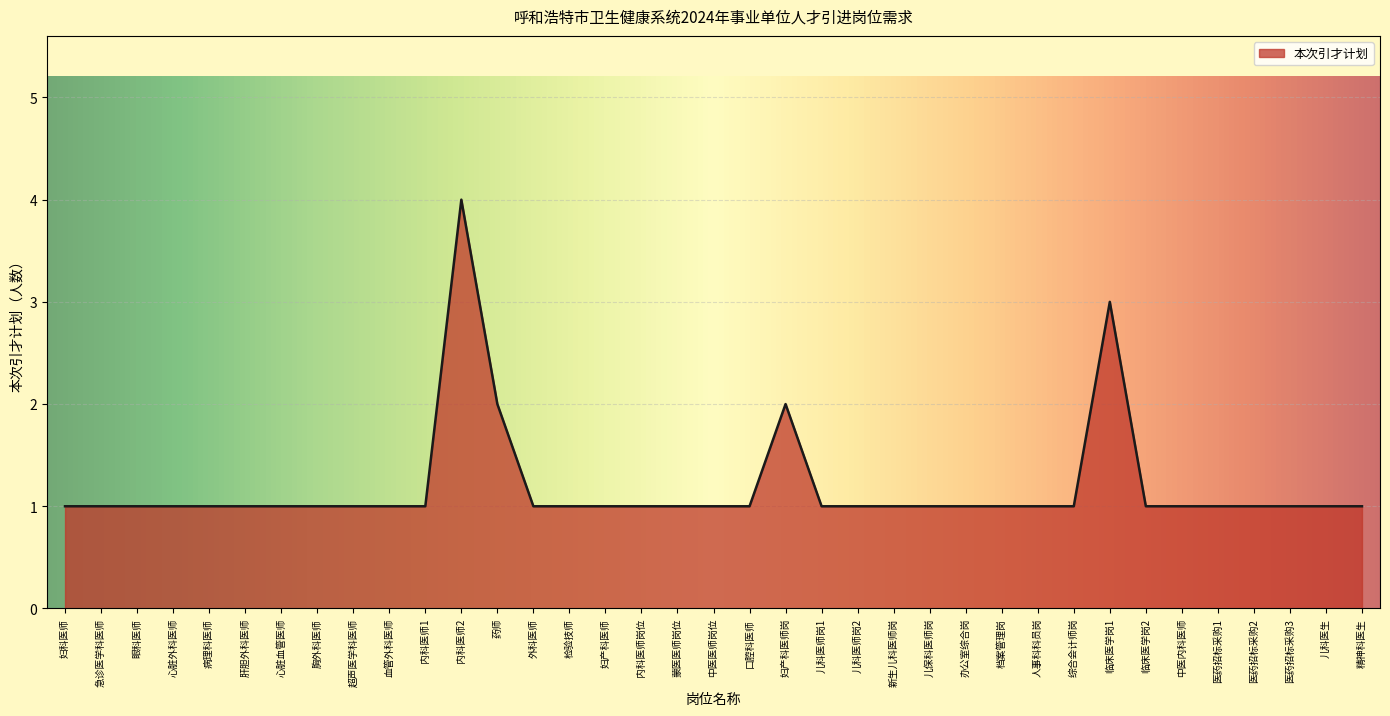

True or false: the data shows 1 at 办公室综合岗.

True